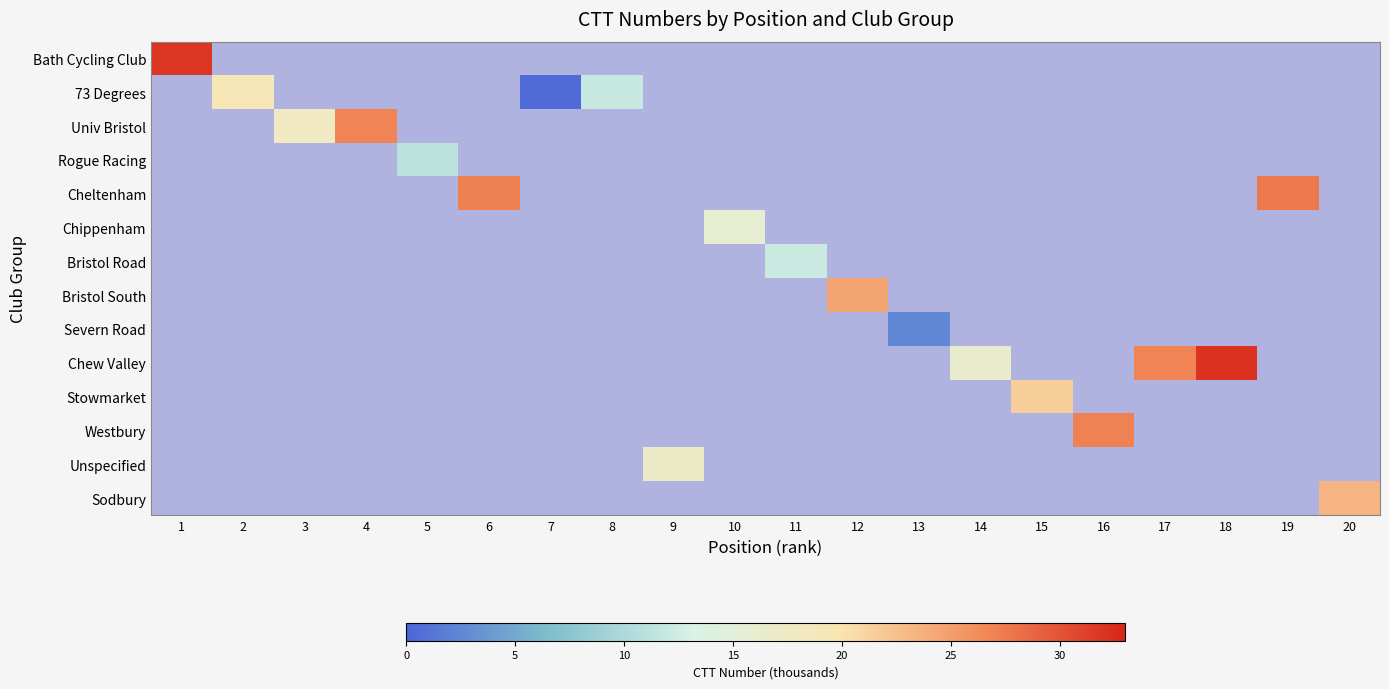

Which has a higher value, 20 or 17?

17